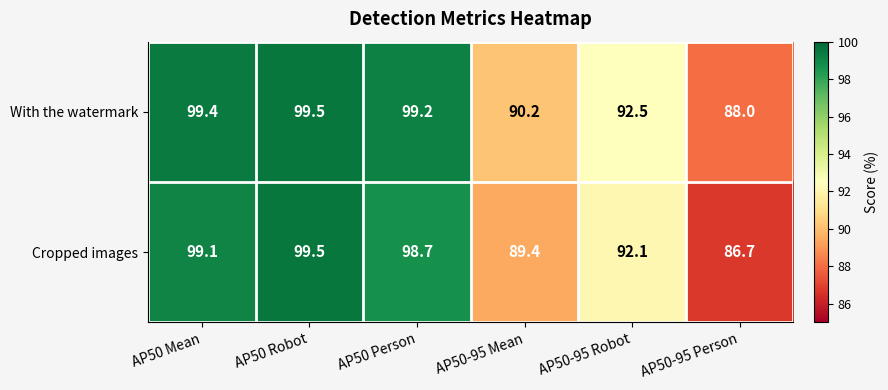

Reading left to right, list all the values displayed in this chart.

With the watermark: AP50 Mean=99.4	AP50 Robot=99.5	AP50 Person=99.2	AP50-95 Mean=90.2	AP50-95 Robot=92.5	AP50-95 Person=88.0
Cropped images: AP50 Mean=99.1	AP50 Robot=99.5	AP50 Person=98.7	AP50-95 Mean=89.4	AP50-95 Robot=92.1	AP50-95 Person=86.7